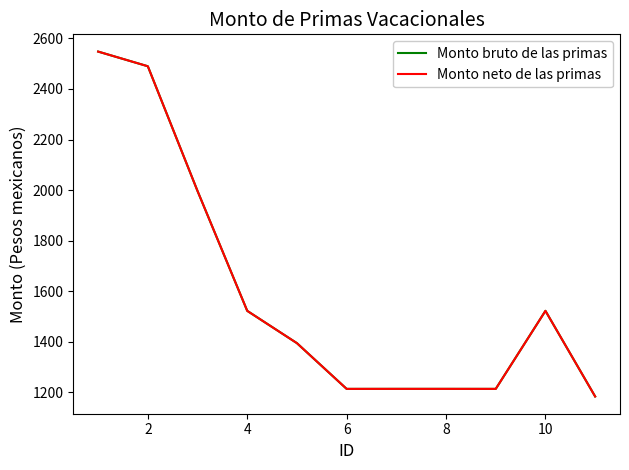

Does the chart have visible grid lines?

No